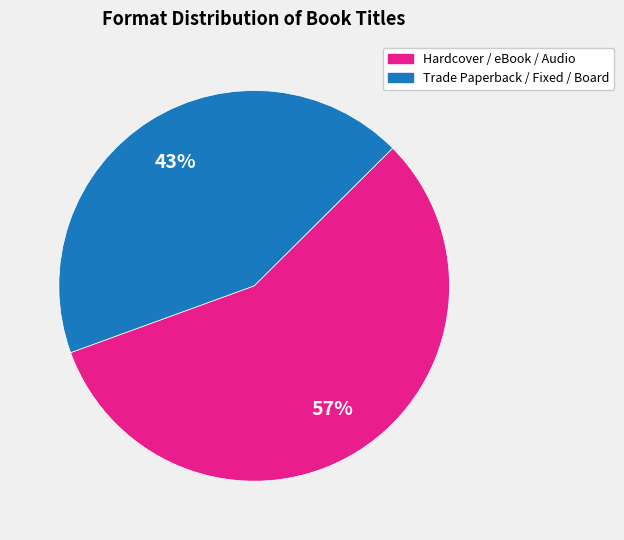

To the nearest percent, what is the difference between the largest and smallest slice percentages?

14%